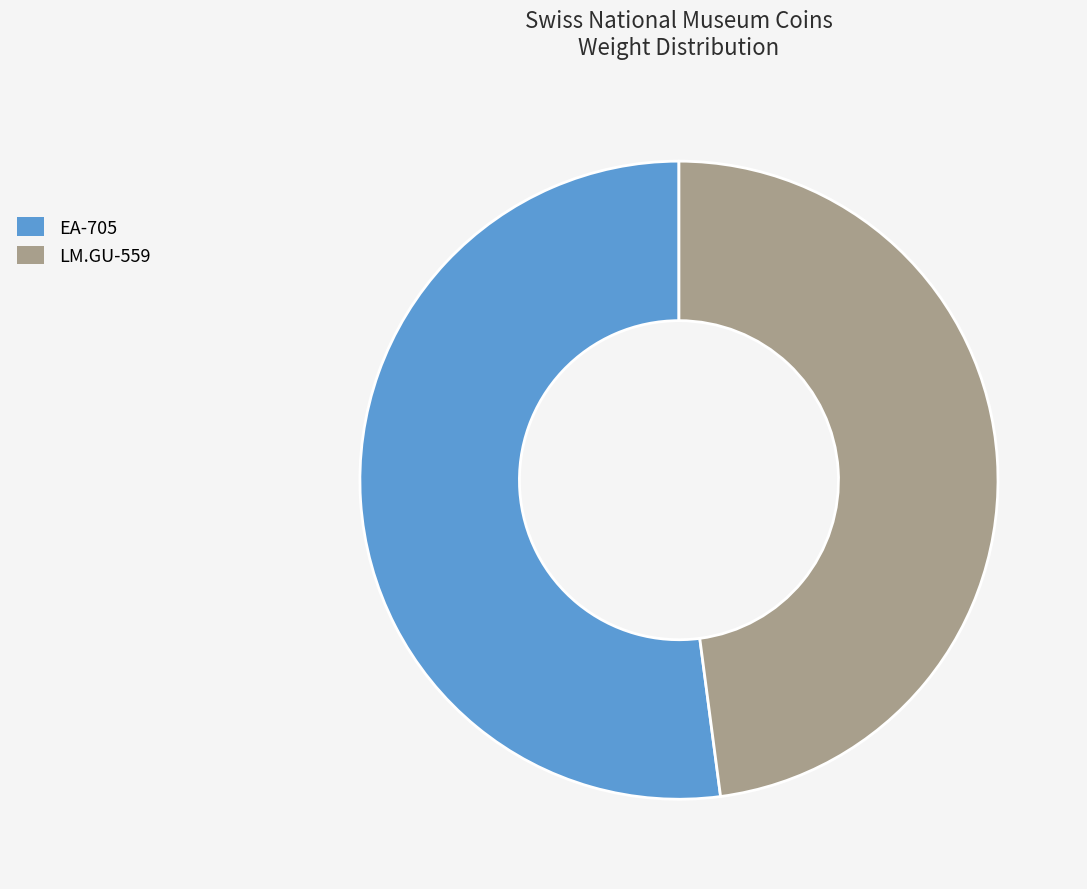

Does any single category account for the majority?

Yes